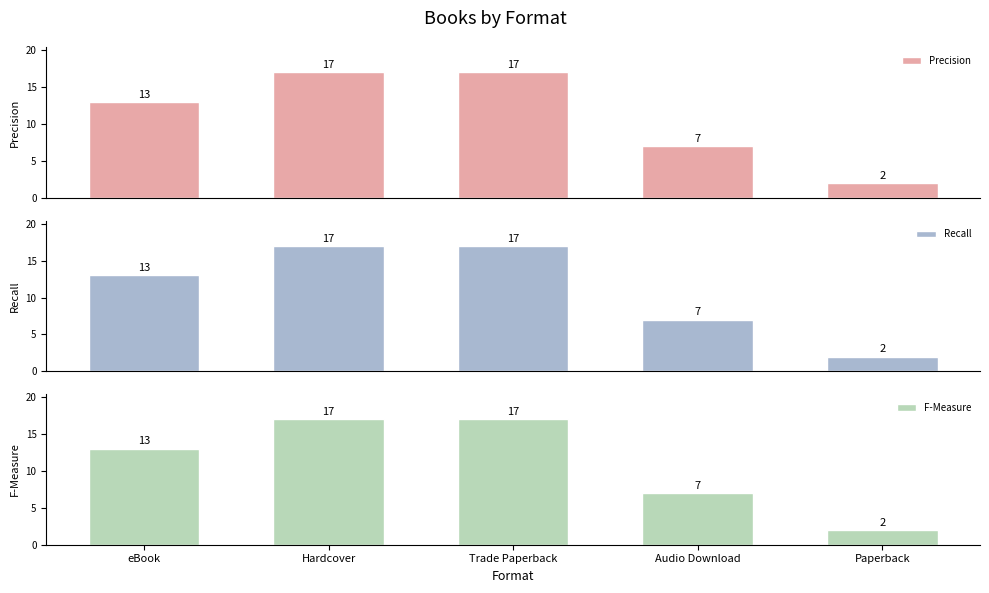

Is the value of Recall at Audio Download greater than the value of Precision at Hardcover?

No